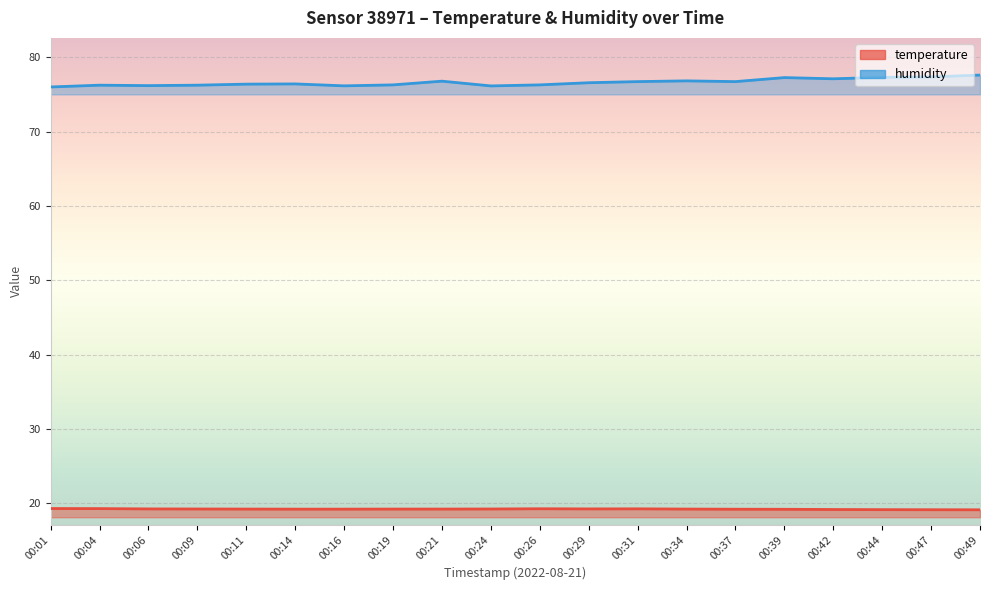

What is the value of the temperature point at the 7th from the left?

19.2